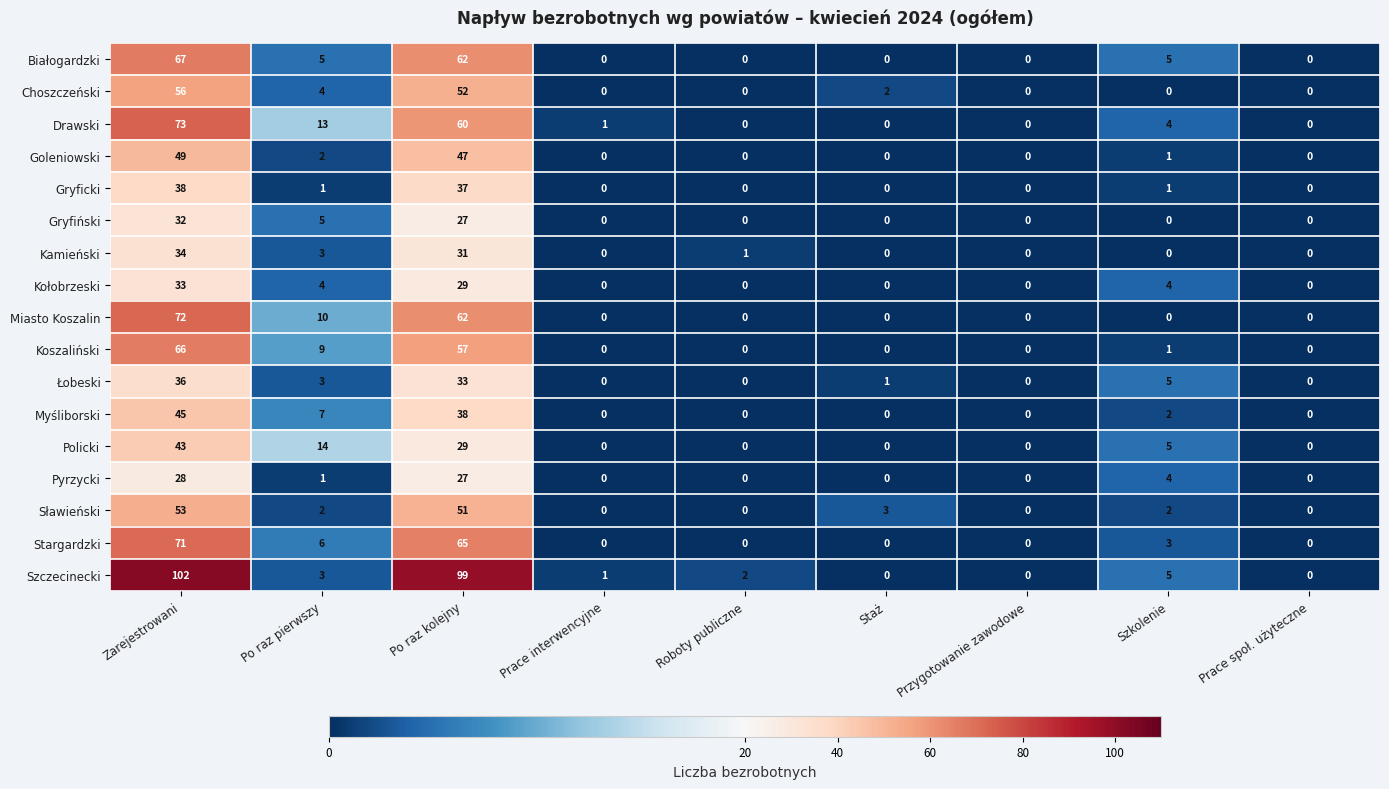

Is it true that Koszaliński equals 1 at Szkolenie?

True